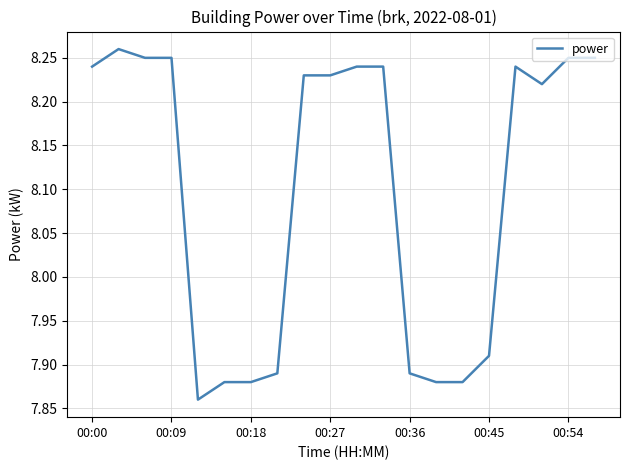

Reading left to right, transcribe all the data shown in this chart.

8.2	8.3	8.2	8.2	7.9	7.9	7.9	7.9	8.2	8.2	8.2	8.2	7.9	7.9	7.9	7.9	8.2	8.2	8.2	8.2